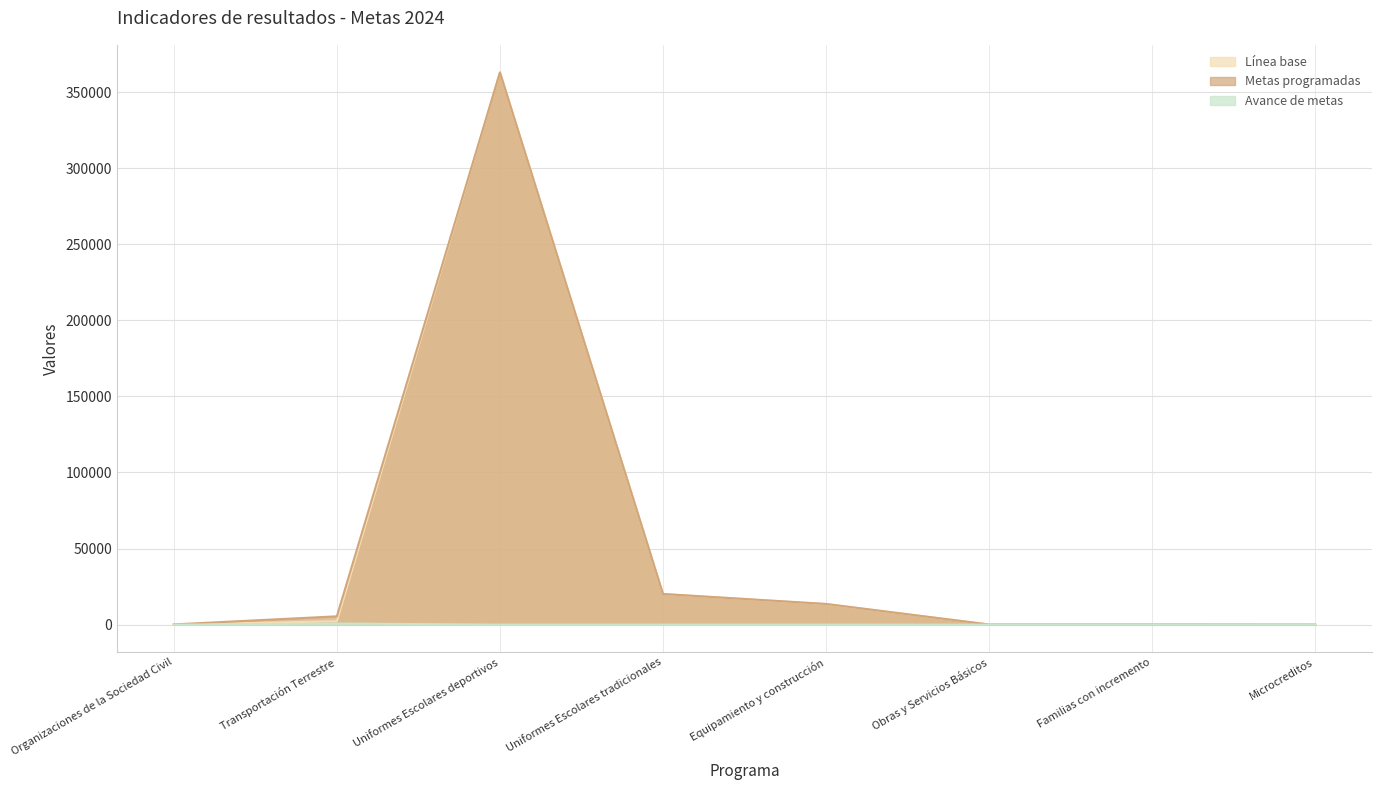

True or false: Línea base has a value of 20137.0 at Uniformes Escolares tradicionales.

True